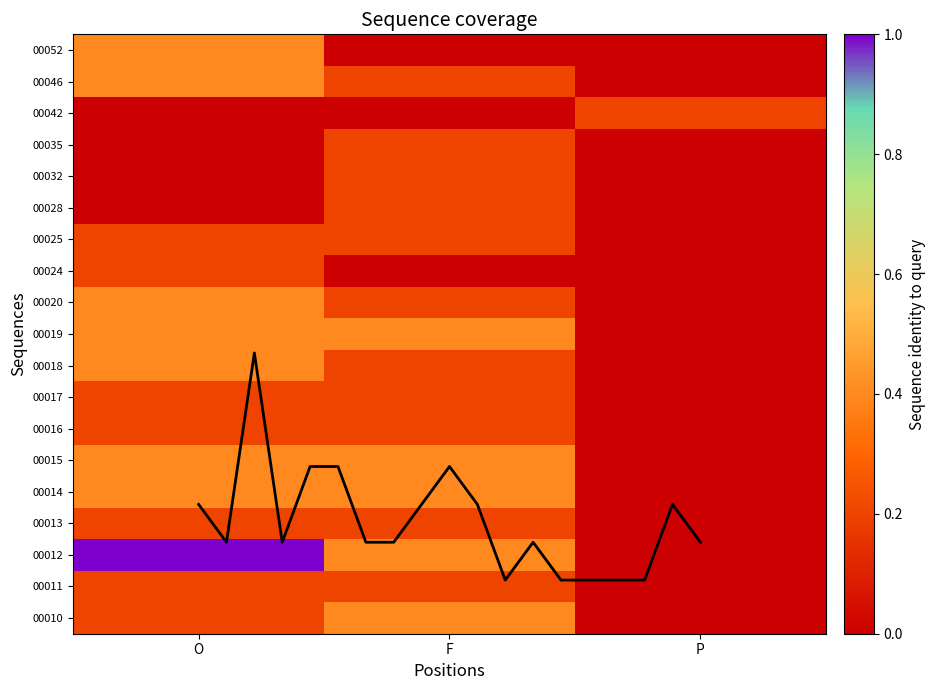

What is the difference between the highest and lowest values at P?

0.2